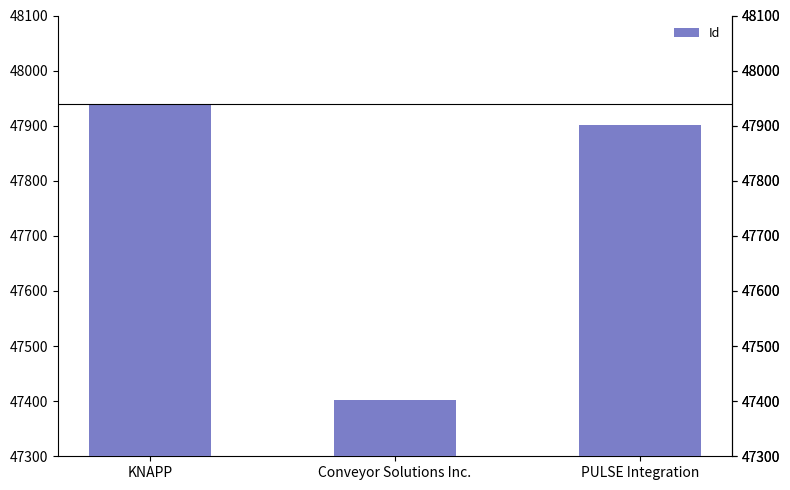

What is the sum of all values?

143244